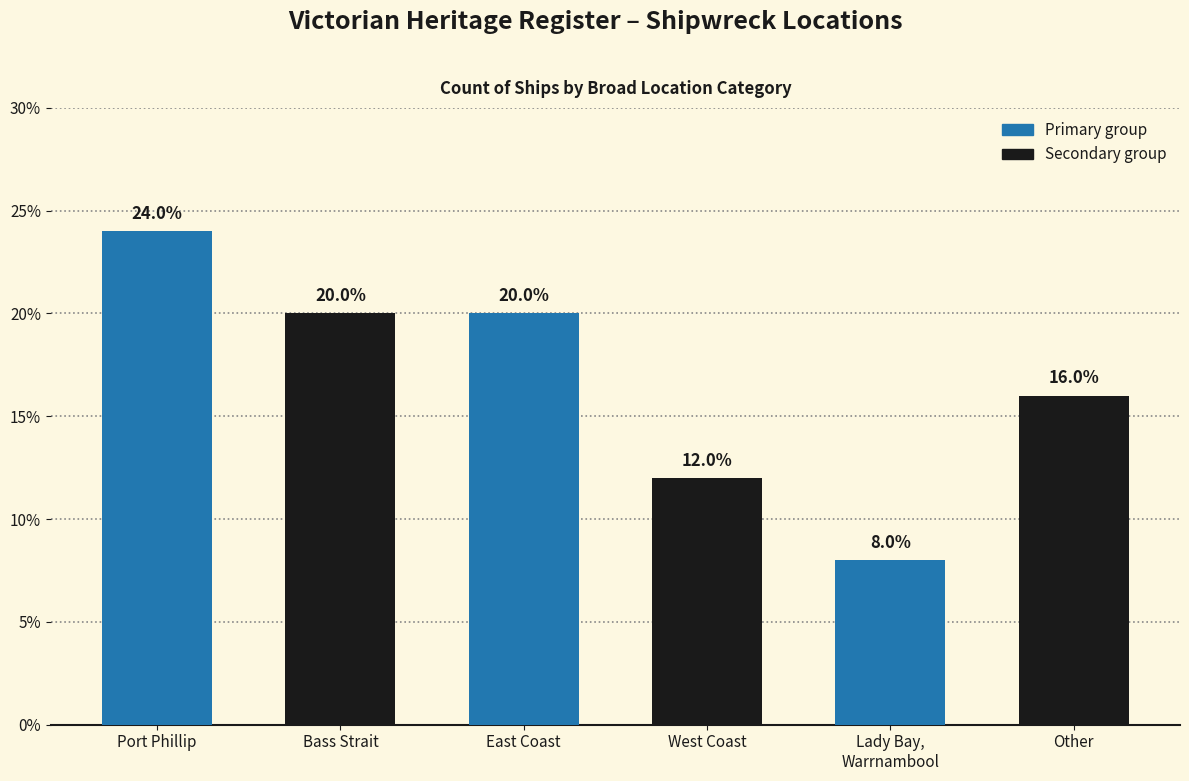

The chart shows a value of 34 at Bass Strait. True or false?

False